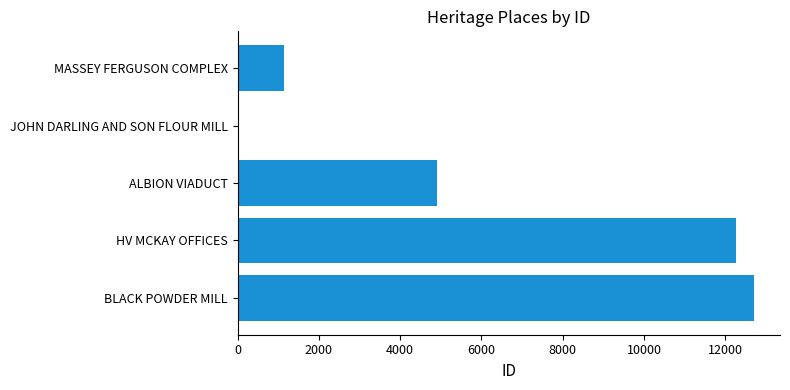

What is the sum of all values?

31033